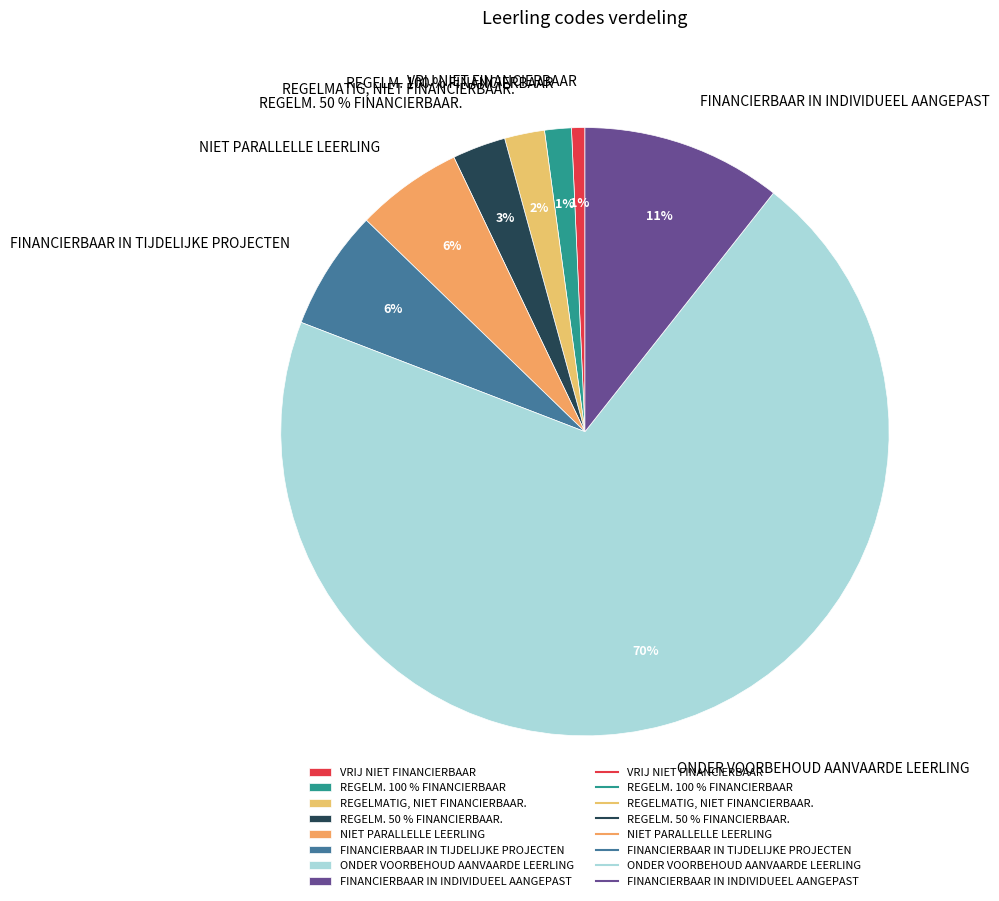

Which slice is the smallest?

VRIJ NIET FINANCIERBAAR